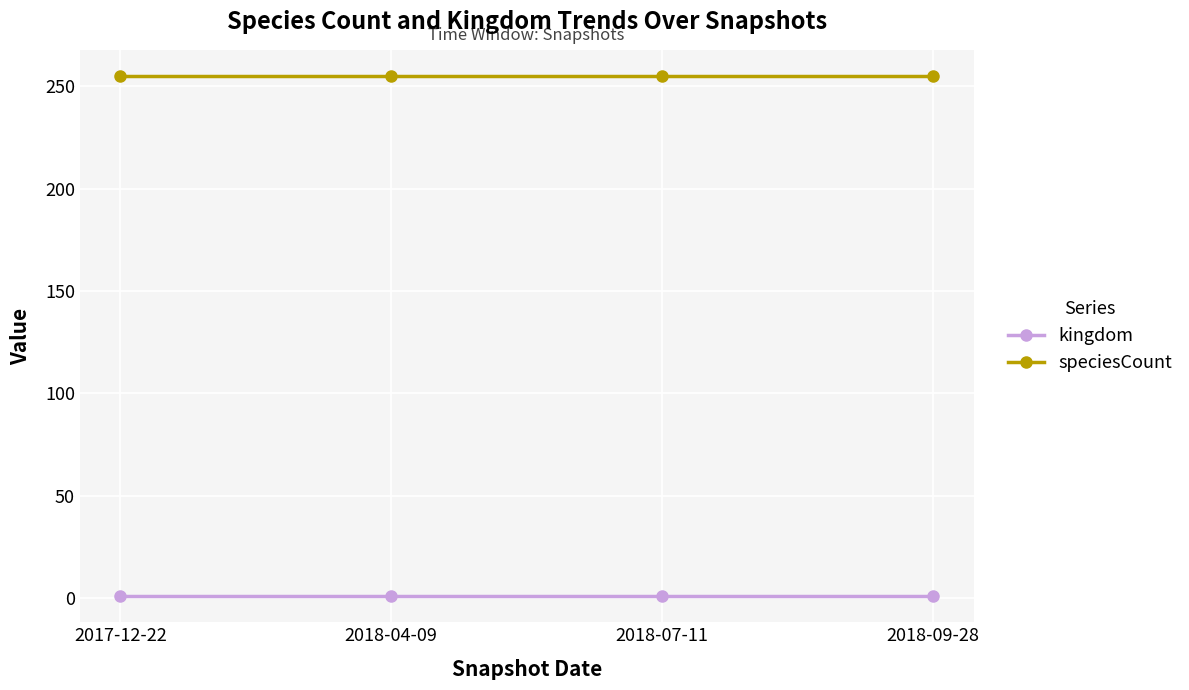

What is the spread (max minus min) of values at 2018-04-09?

254